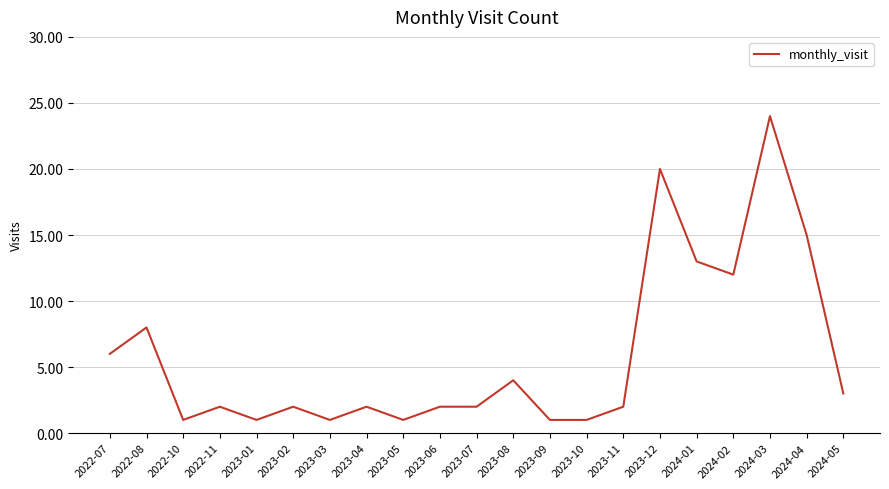

At which category does the data reach its first local peak?

2022-08